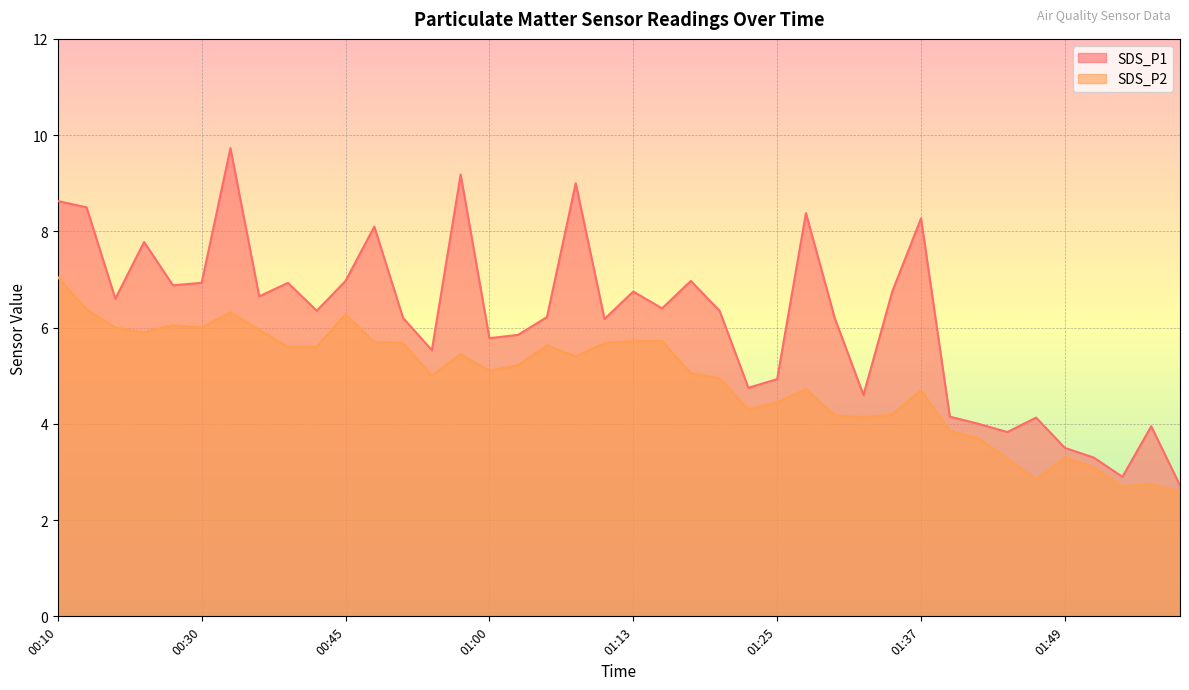

Where is the first local minimum for SDS_P2?

00:25